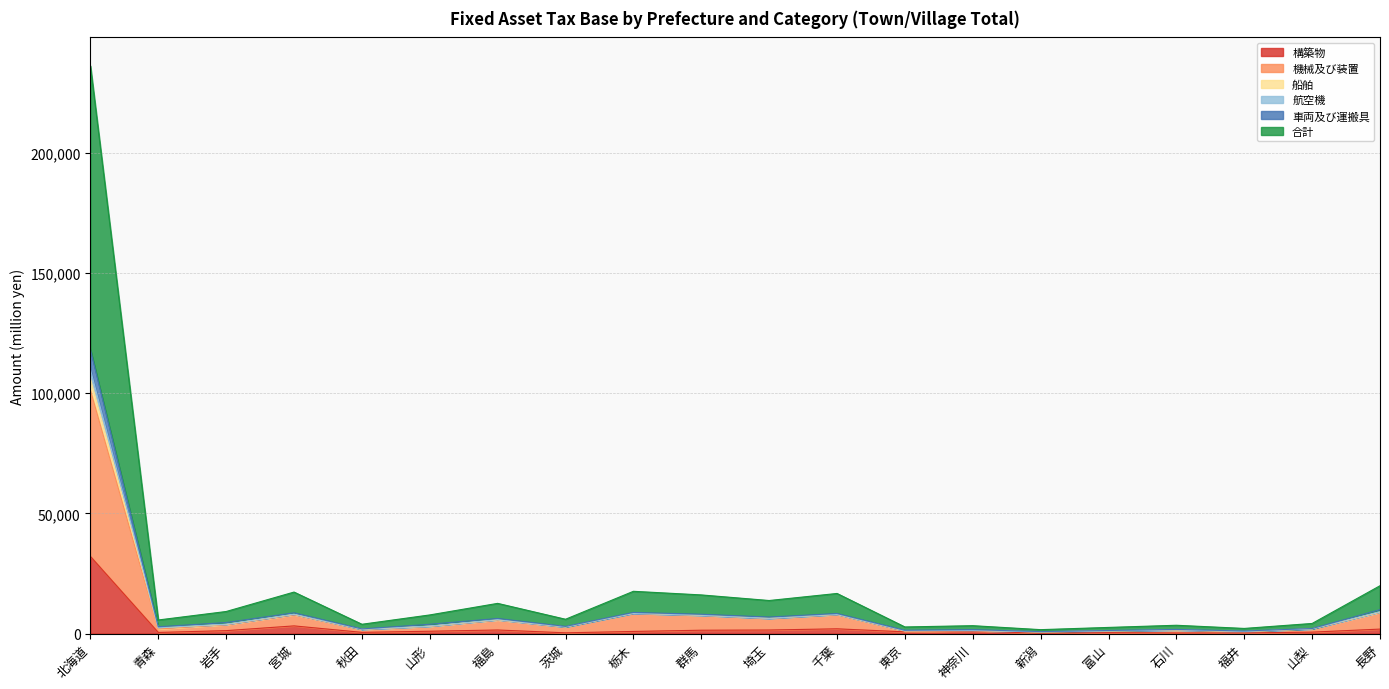

In 船舶, how many points are higher than both neighbors (excluding endpoints)?

6